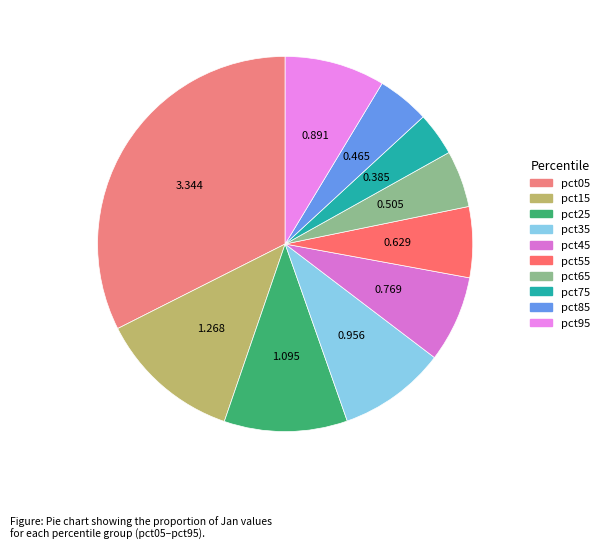

What percentage is the pct95 slice, to the nearest percent?

9%